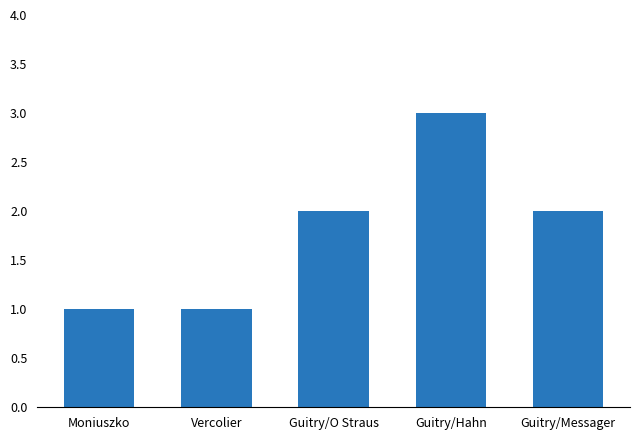

What position from the right is Guitry/Messager?

1